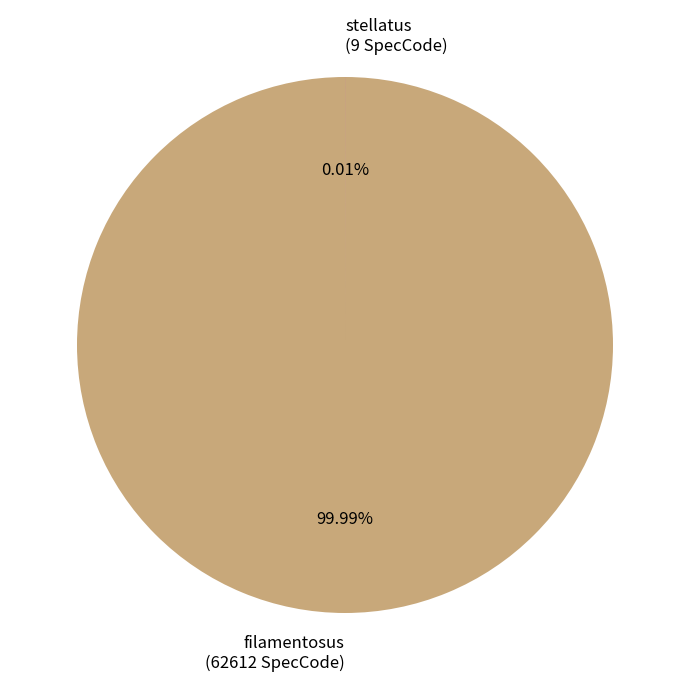

Does any single category account for the majority?

Yes